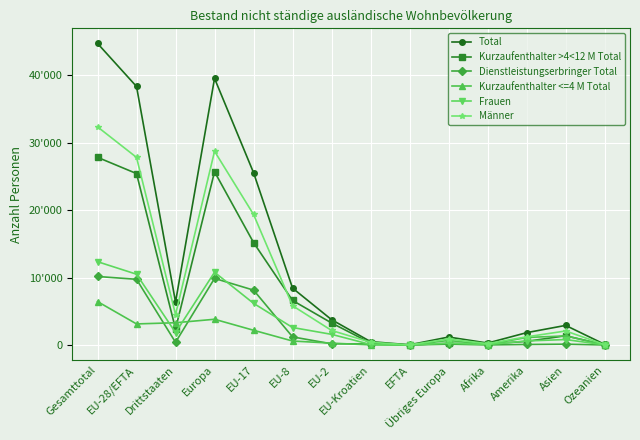

Where is the first local maximum for Total?

Europa